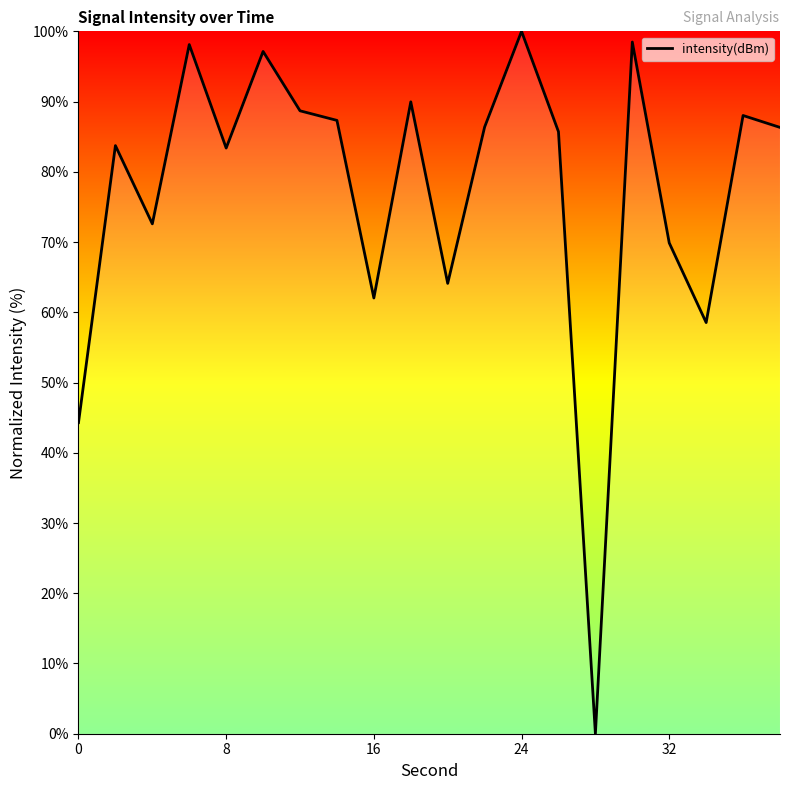

What is the maximum value shown in the chart?

100.0